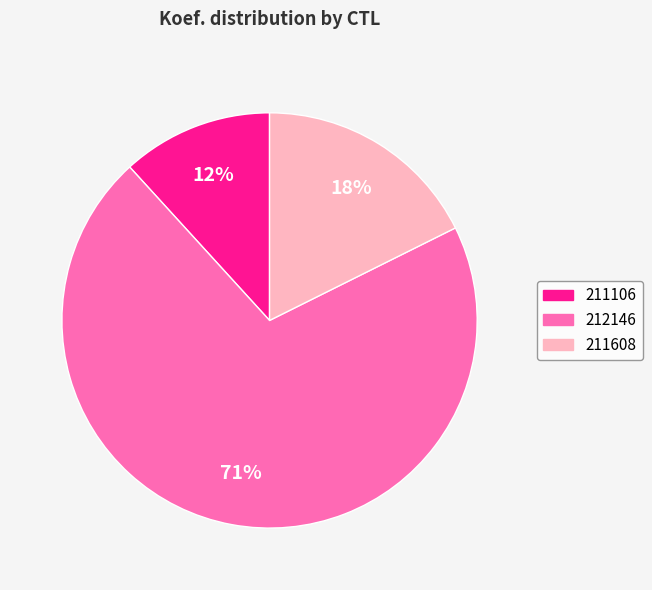

How many segments does this pie chart have?

3